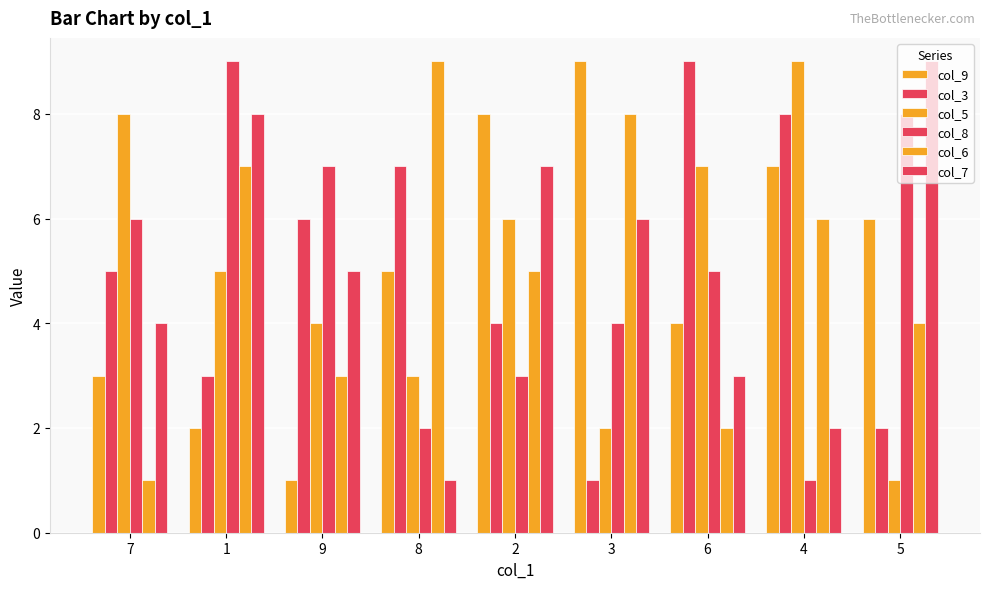

What is the minimum value for col_6?

1